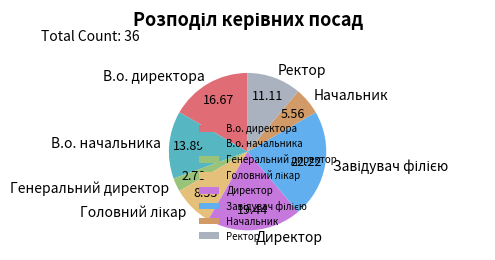

True or false: В.о. начальника accounts for 3% of the total.

False